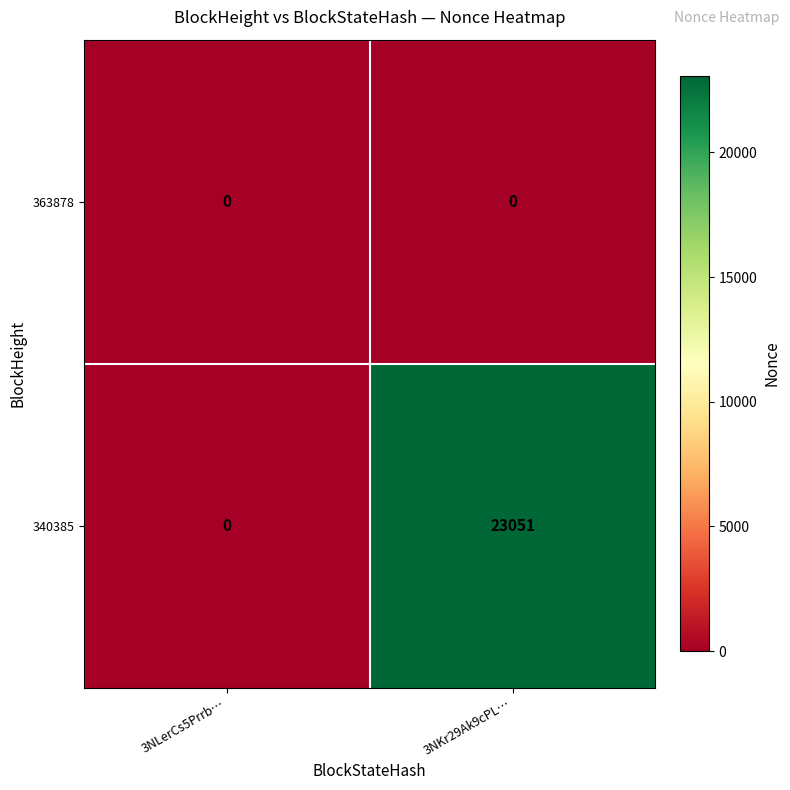

What is the difference between the highest and lowest values at 3NKr29Ak9cPL…?

23051